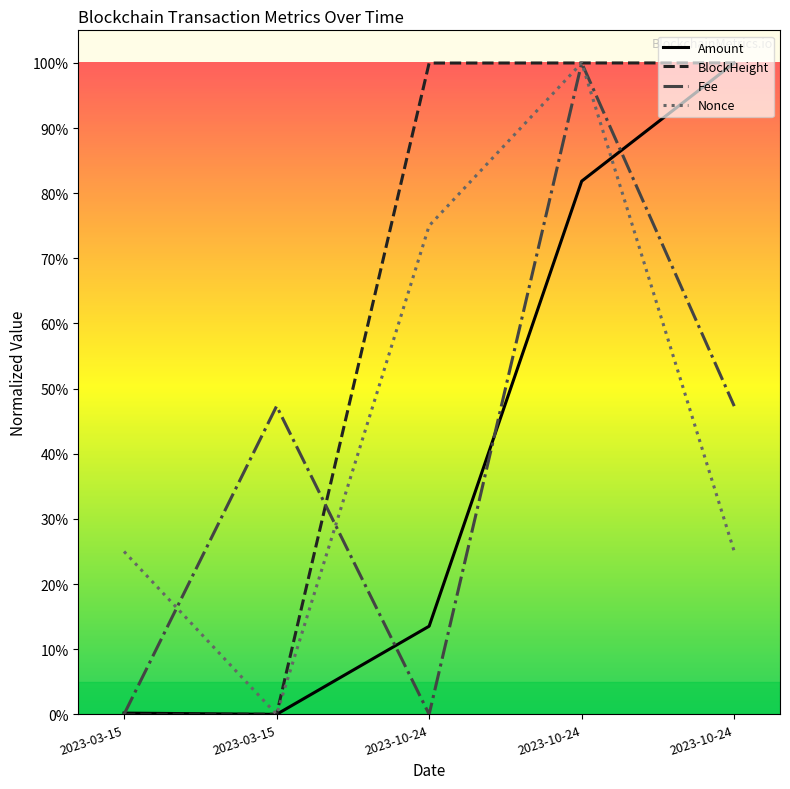

Where is the first local maximum for Fee?

2023-03-15